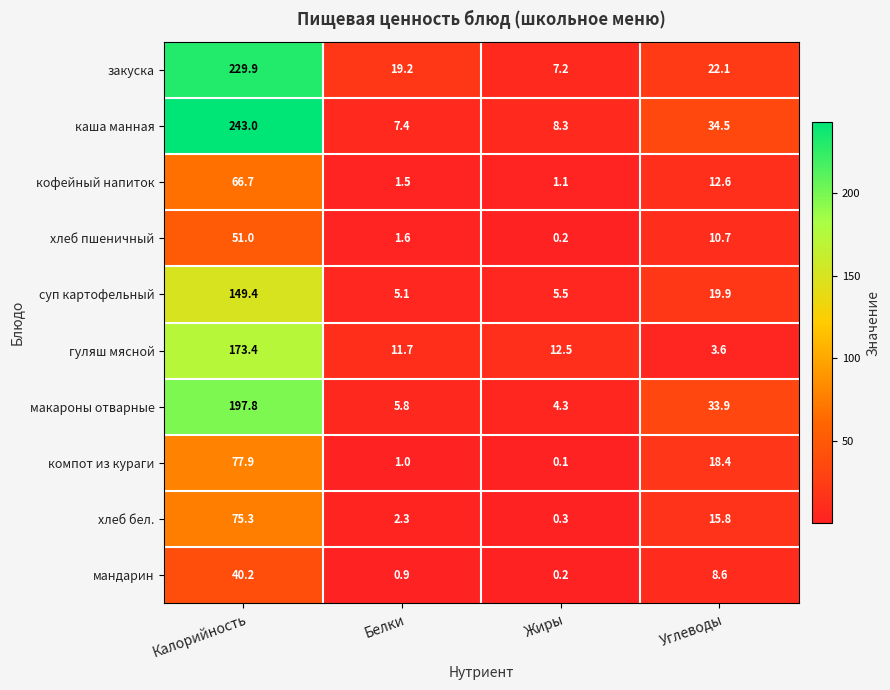

What is the maximum value for кофейный напиток?

66.7